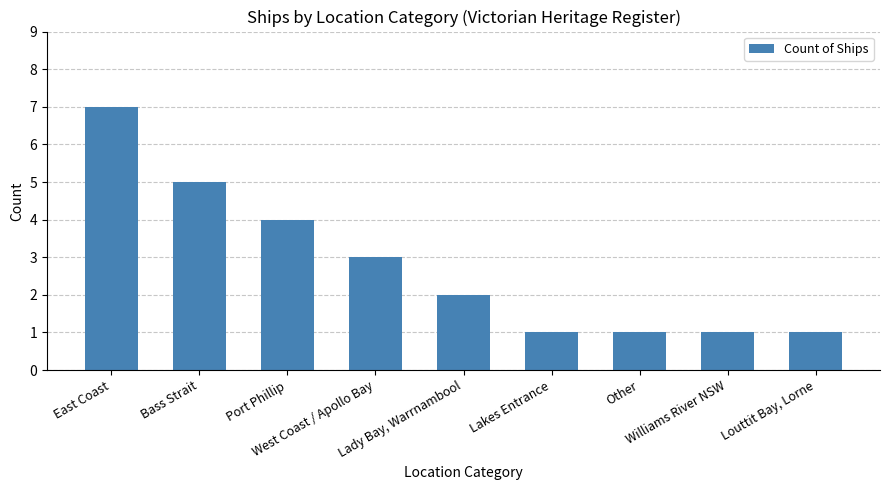

What is the difference between the maximum and second lowest values?

6